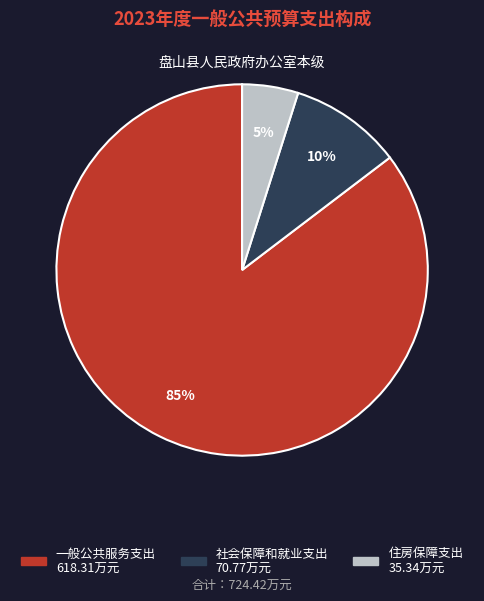

What is the smallest slice in the pie chart?

住房保障支出